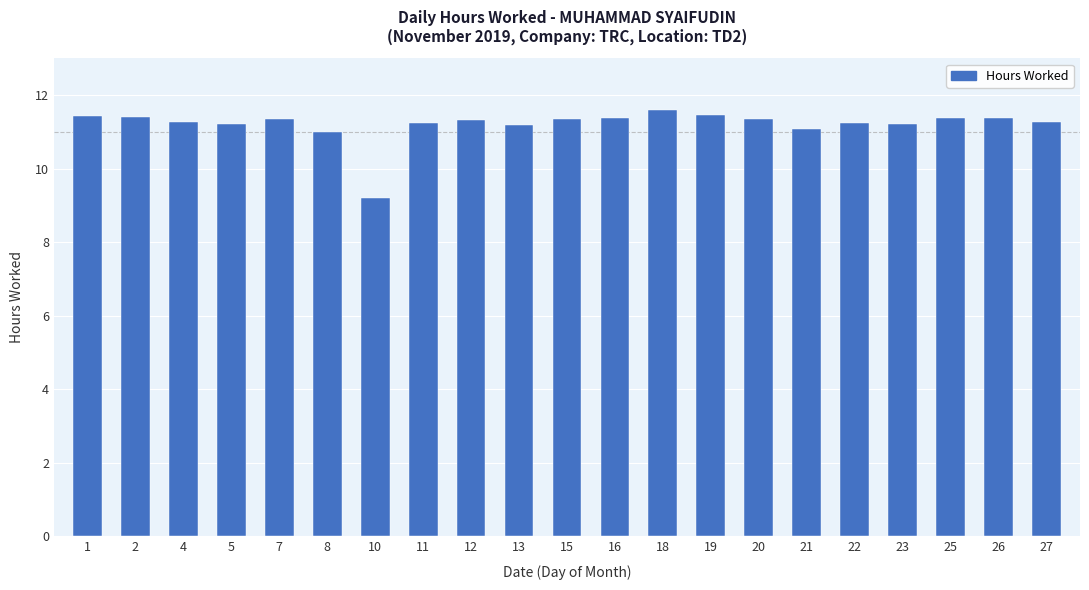

The chart shows a value of 11.0 at 8. True or false?

True